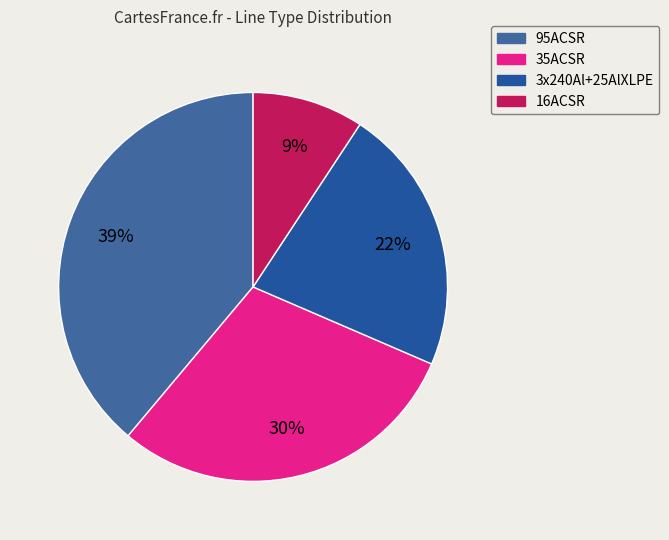

What percentage is the 95ACSR slice, to the nearest percent?

39%